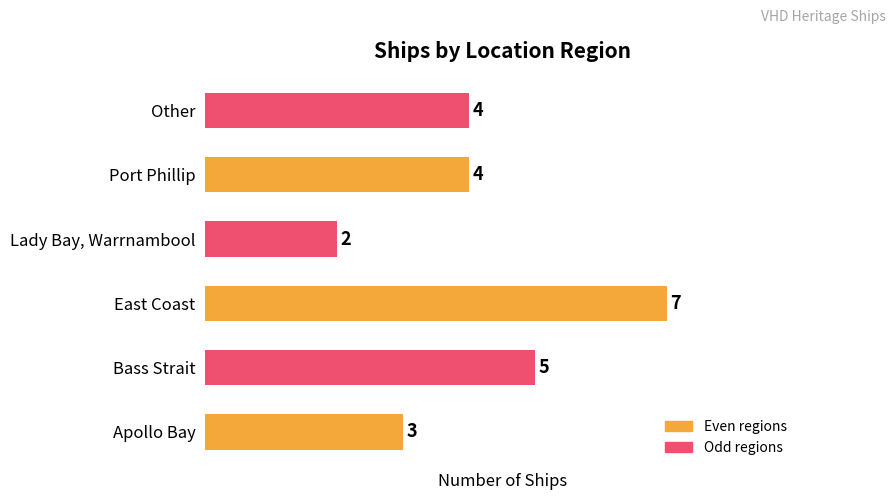

Is it true that the value at Lady Bay, Warrnambool is 1?

False